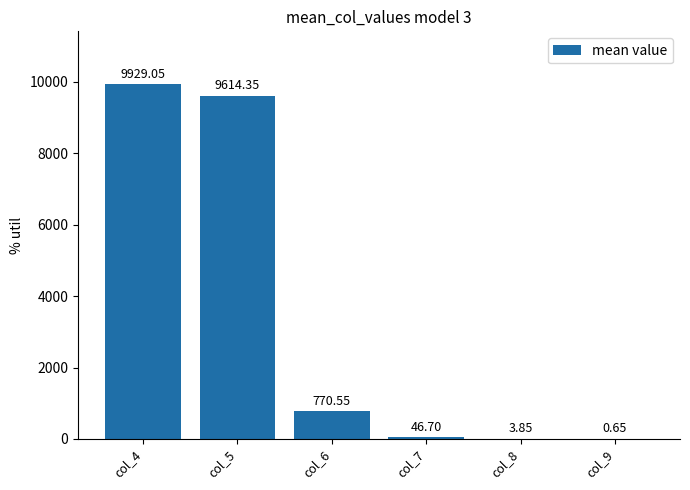

What is the sum of the values at col_8 and col_4?

9932.9